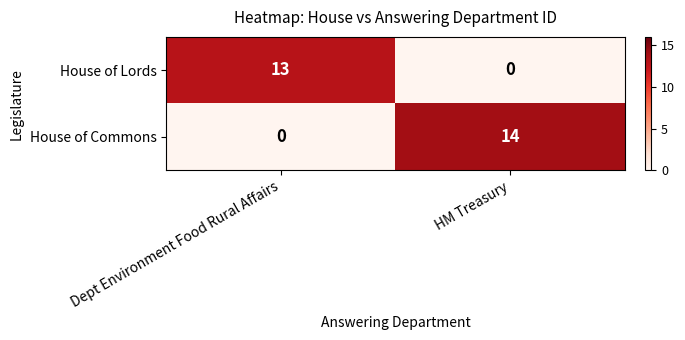

At how many categories does at least one series exceed 12?

2